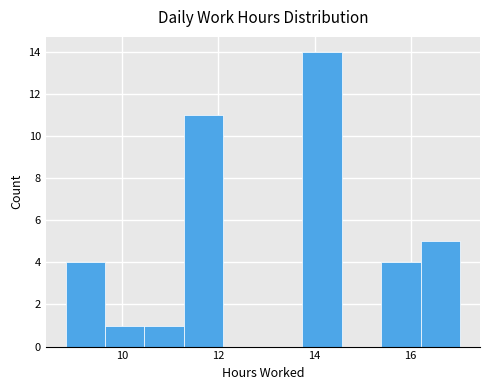

Over which range of the x-axis is the bar tallest?

13.8 to 14.6